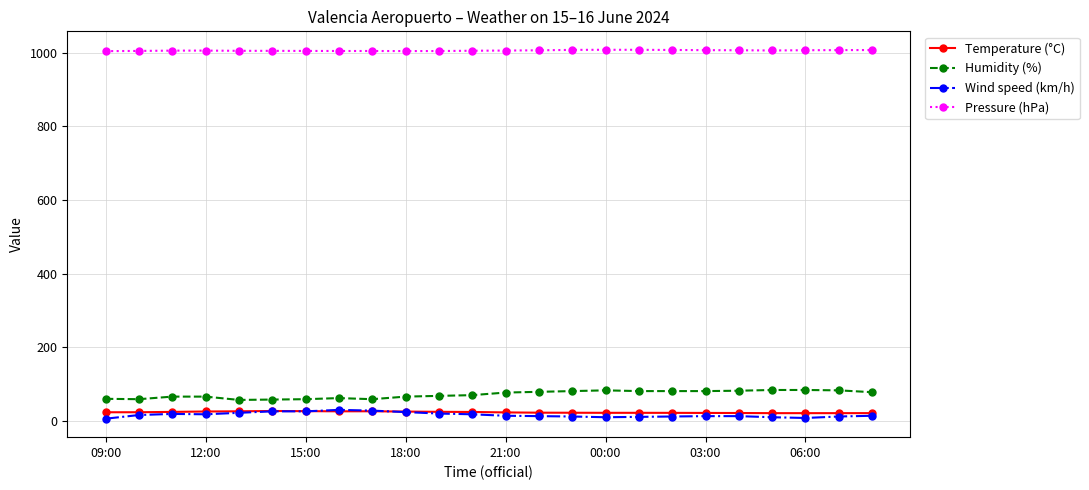

True or false: Temperature (°C) has more than 1 points higher than both neighbors.

True